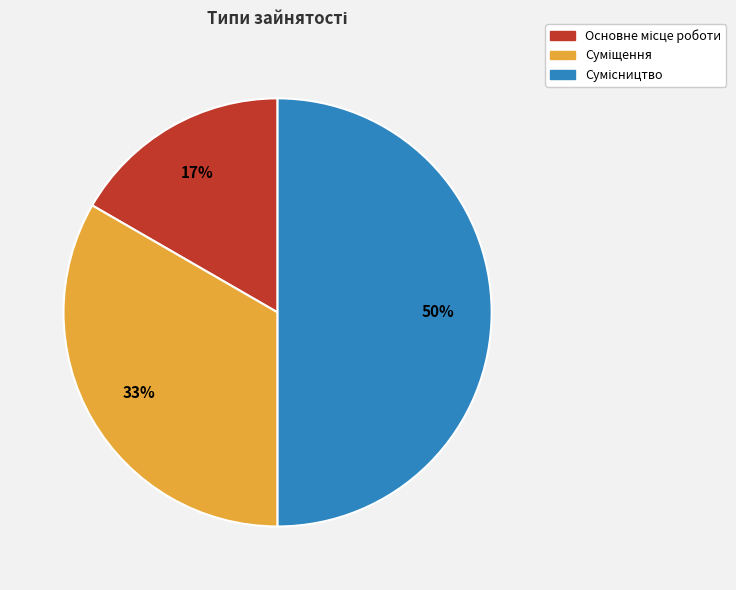

To the nearest percent, what is the average slice percentage?

33%